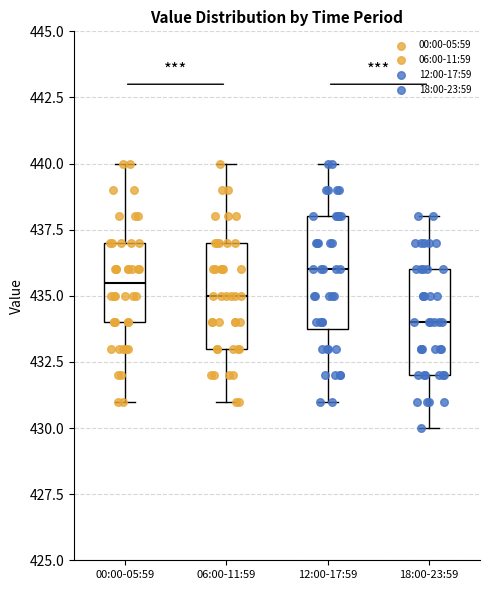

Where is the lower edge of the box for 18:00-23:59 on the y-axis? The values are not printed on the chart, so give them approximately, as read against the axis.

432.0